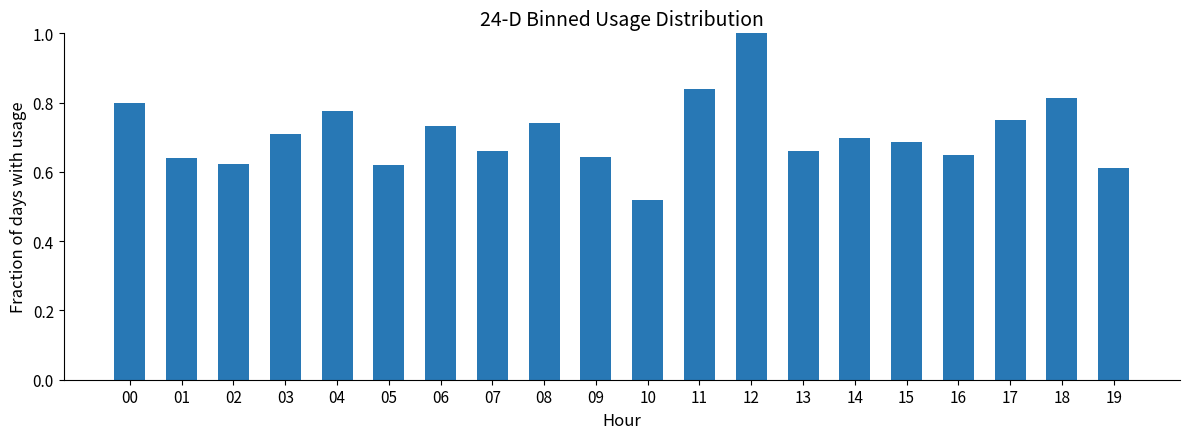

How many bars are there in total?

20